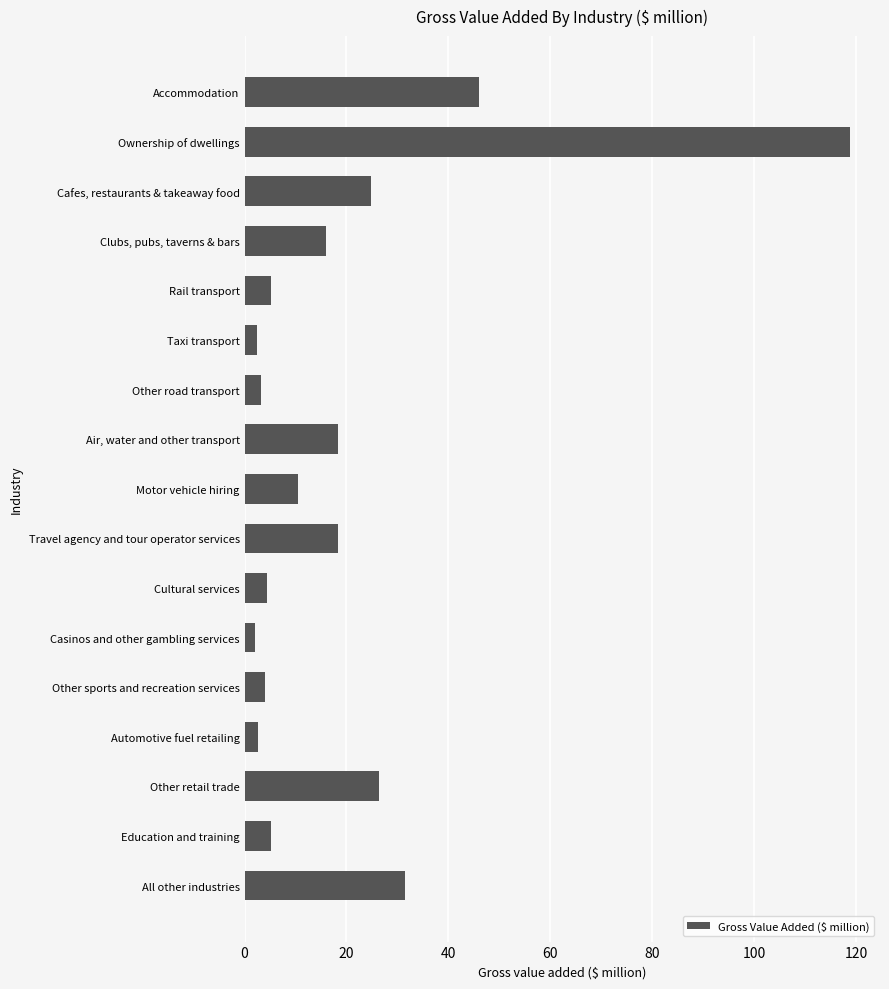

What is the label of the 3rd bar from the bottom?

Other retail trade